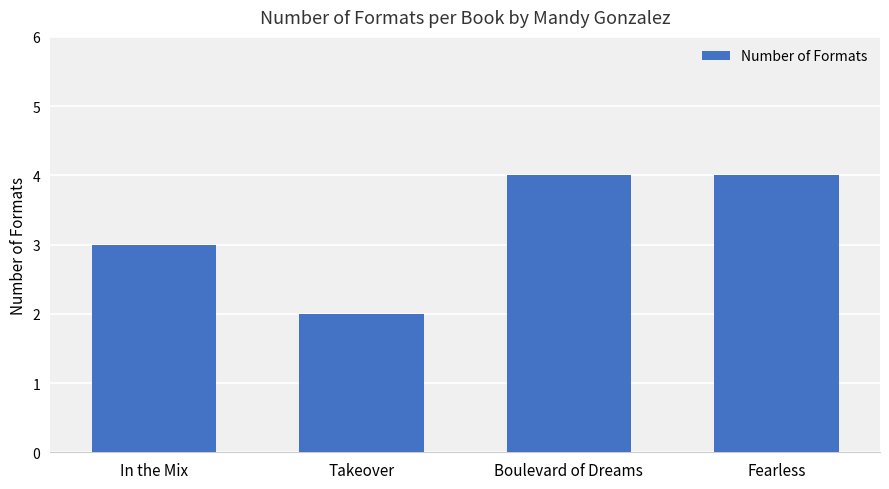

Reading right to left, list all the values displayed in this chart.

Fearless=4	Boulevard of Dreams=4	Takeover=2	In the Mix=3